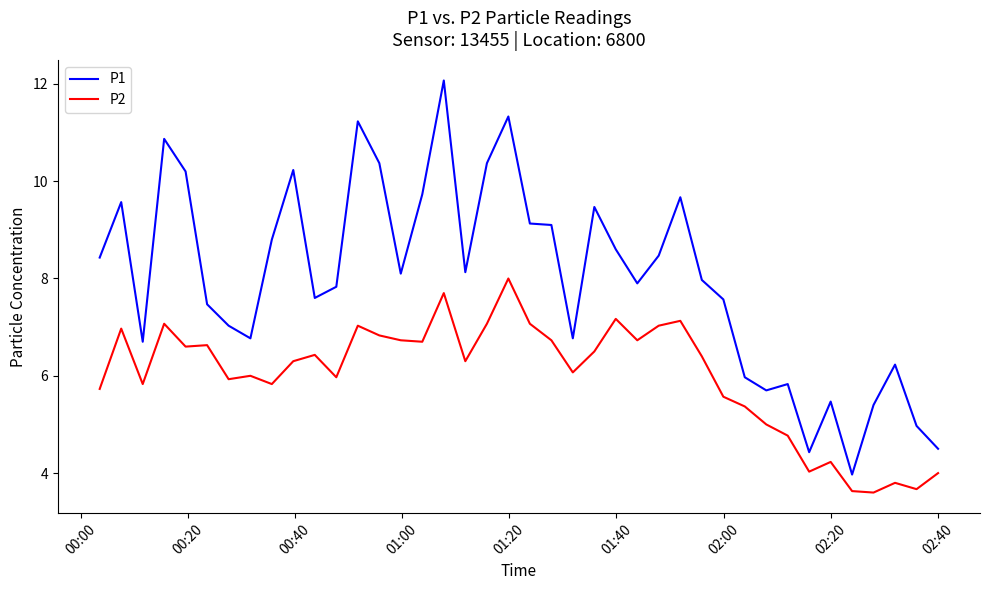

In P1, how many points are higher than both neighbors (excluding endpoints)?

11